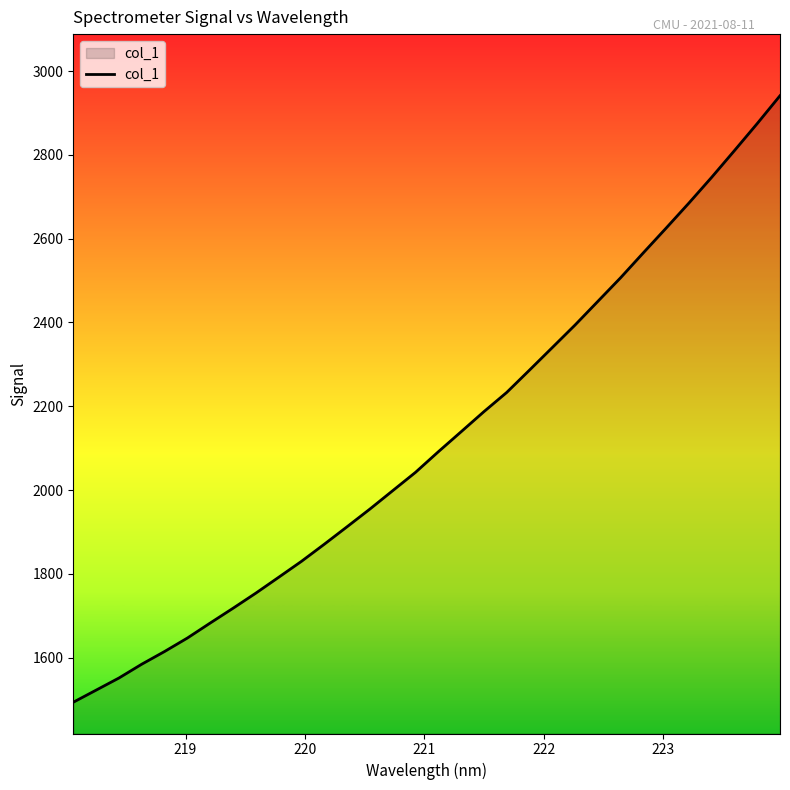

What is the maximum value shown in the chart?

2941.6